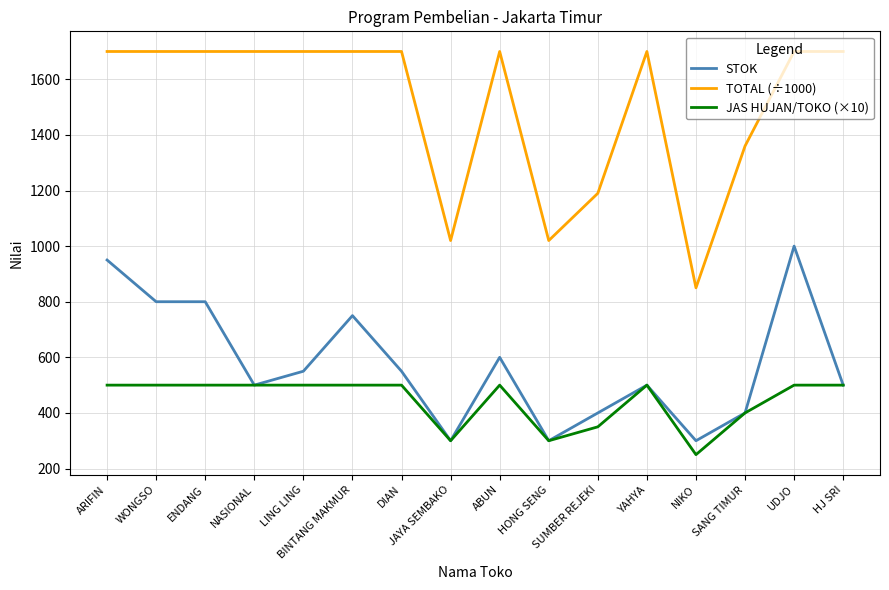

What is the maximum value for JAS HUJAN/TOKO (×10)?

500